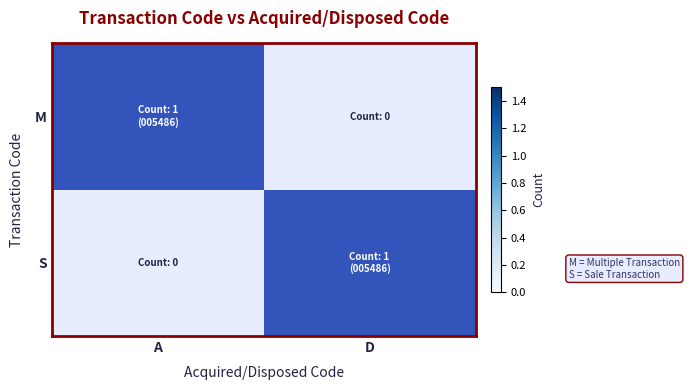

Reading left to right, extract all data points from this chart.

M: A=1	D=0
S: A=0	D=1